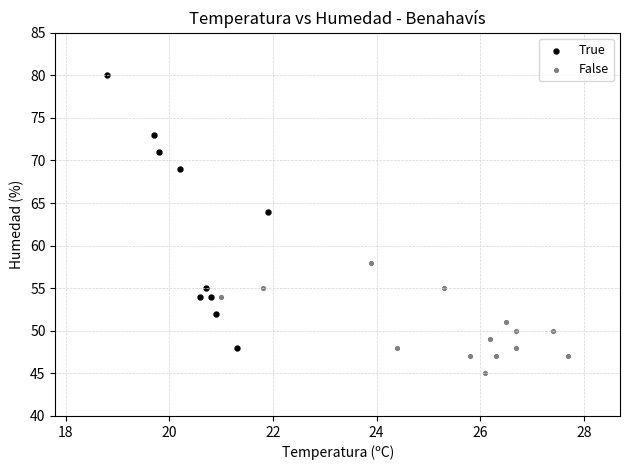

Which series reaches the minimum Y coordinate?

False